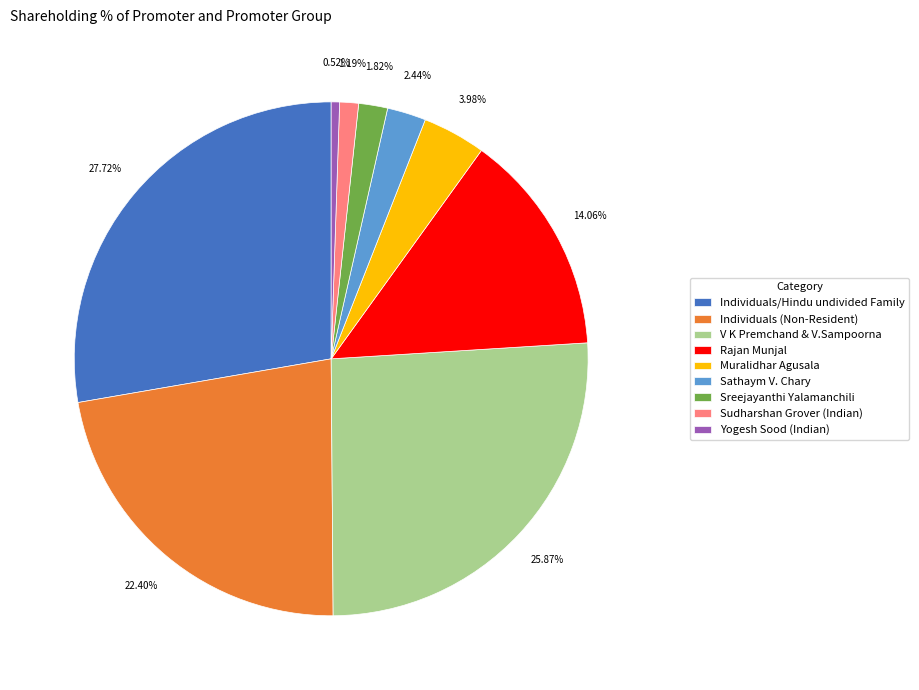

Which category has the biggest portion of the pie?

Individuals/Hindu undivided Family